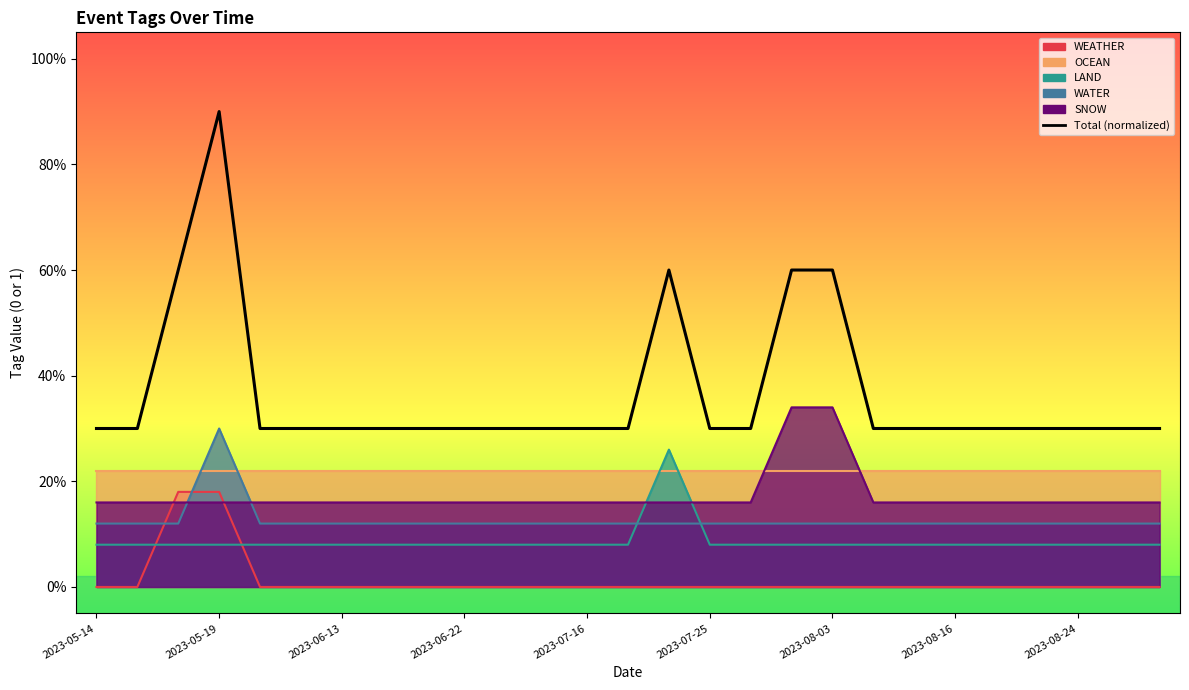

Does the chart display data point markers on the line(s)?

No